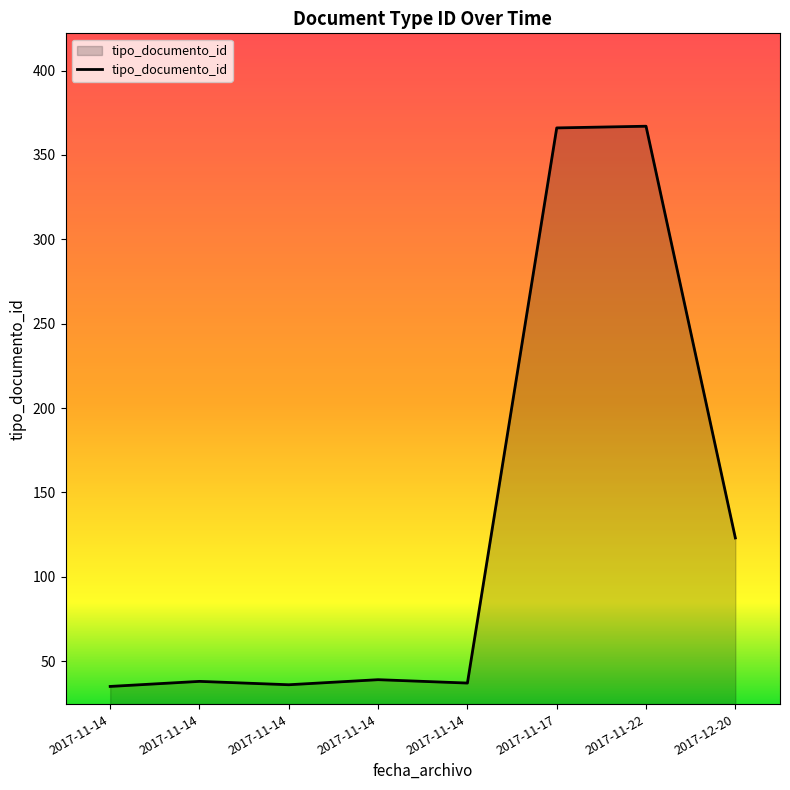

True or false: there are more than 1 points higher than both neighbors.

True